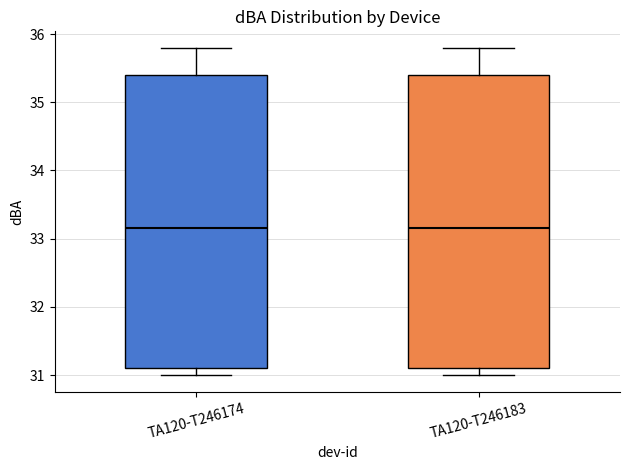

Where does the median line of the box for TA120-T246183 sit on the y-axis? The values are not printed on the chart, so give them approximately, as read against the axis.

33.2